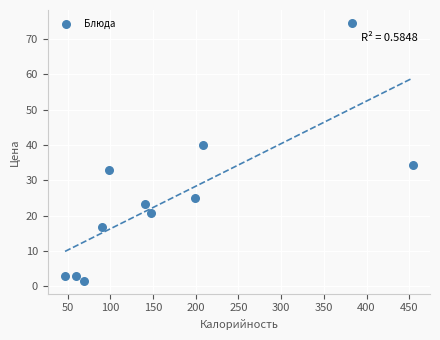

What is the range of Y values (max minus min)?

72.9